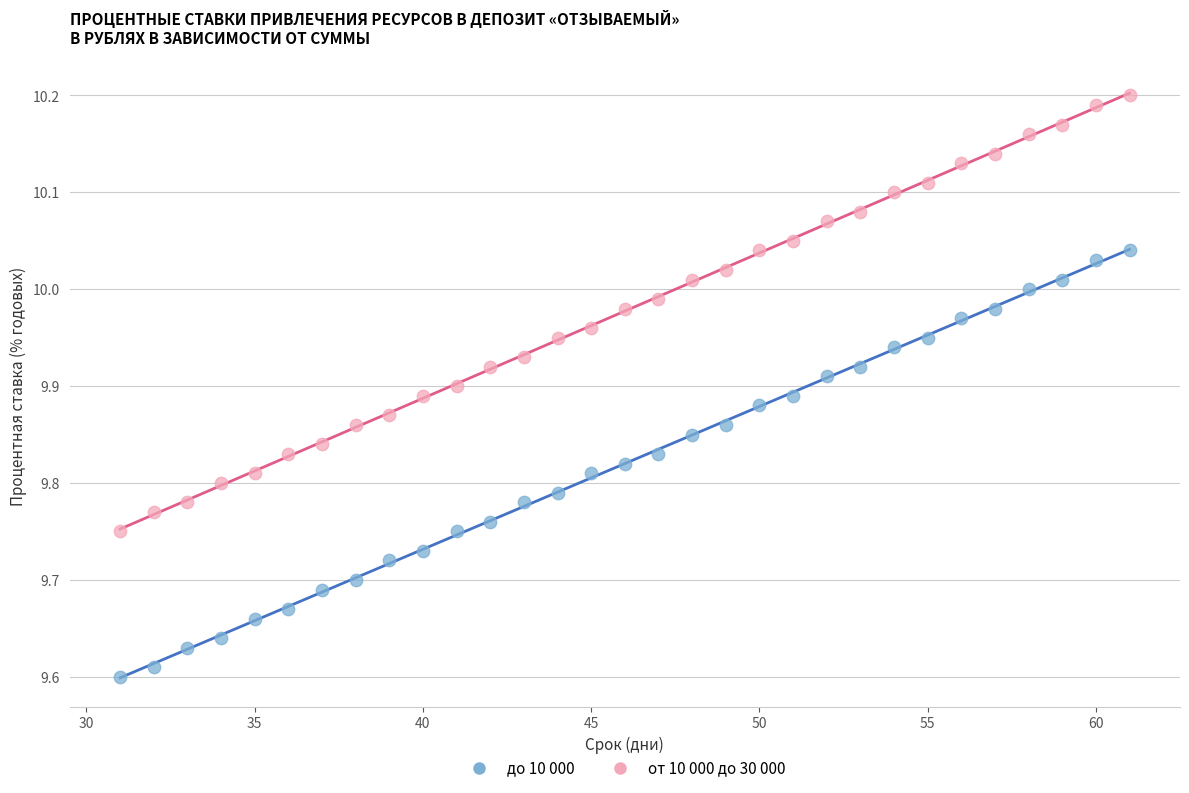

Which series reaches the minimum Y coordinate?

до 10 000